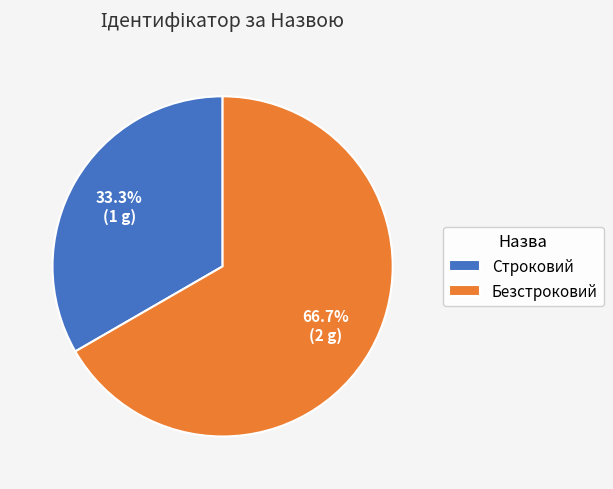

To the nearest percent, what is the difference between the largest and smallest slice percentages?

33%